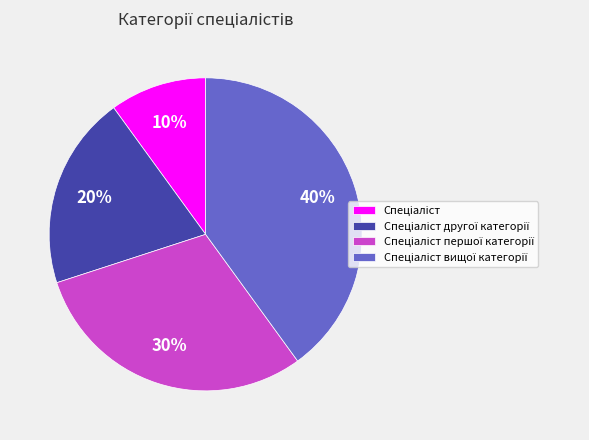

Is there a majority slice in this chart?

No